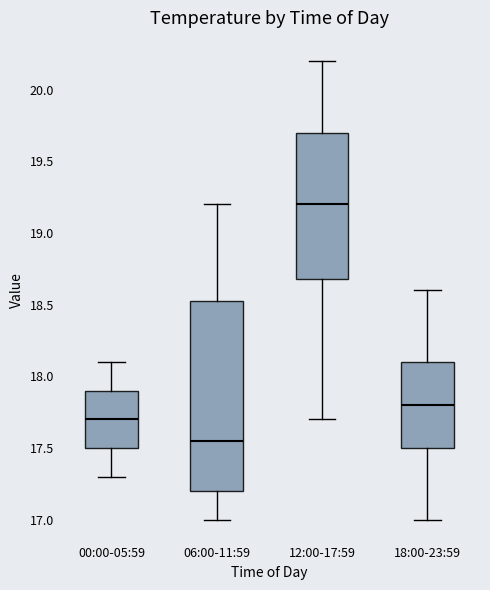

Where is the lower edge of the box for 06:00-11:59 on the y-axis? The values are not printed on the chart, so give them approximately, as read against the axis.

17.20